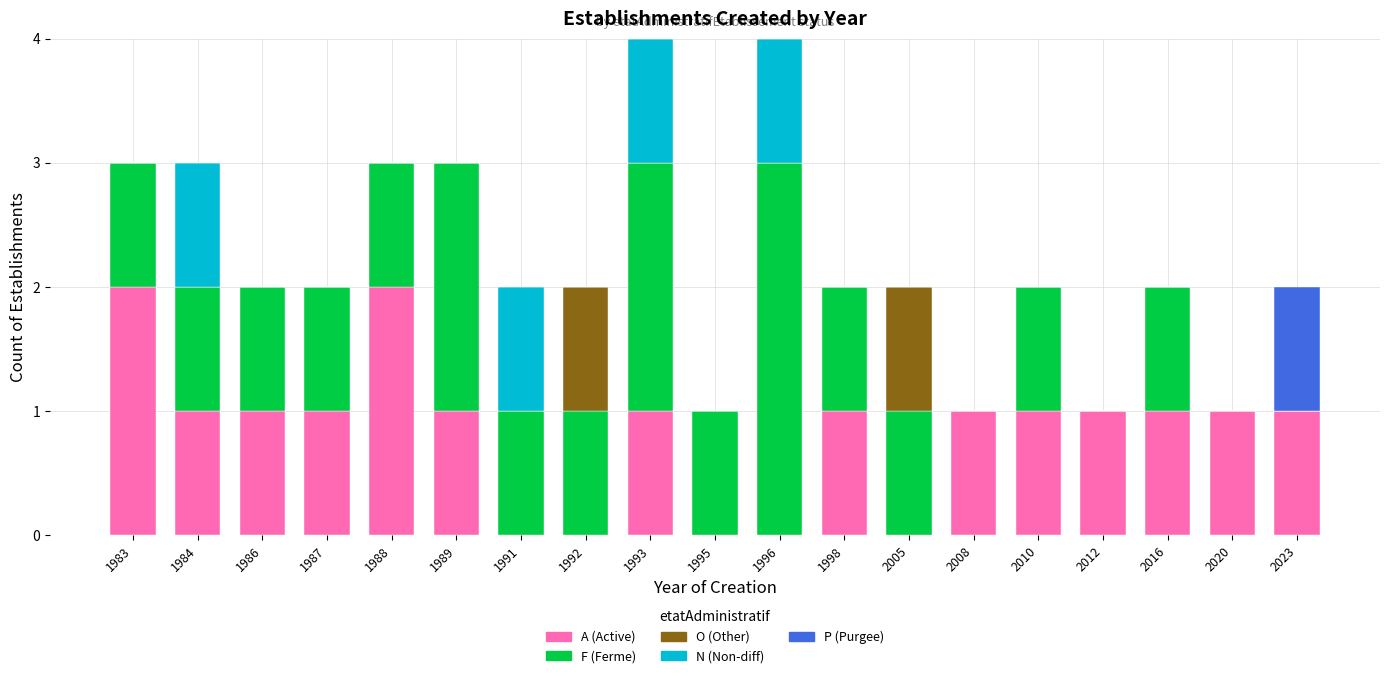

Where is O (Other) nearest to the value 0?

1983